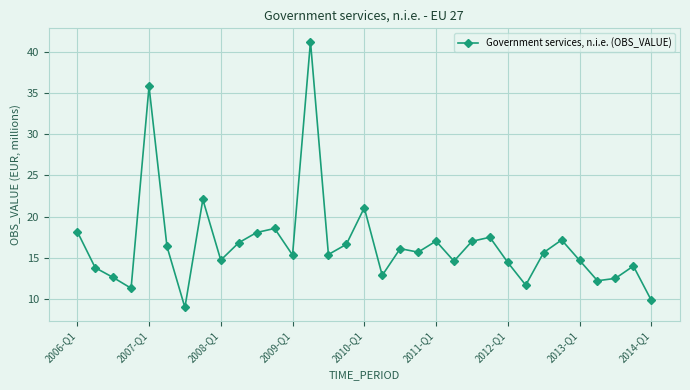

How many points are lower than both their immediate neighbors (excluding endpoints)?

10